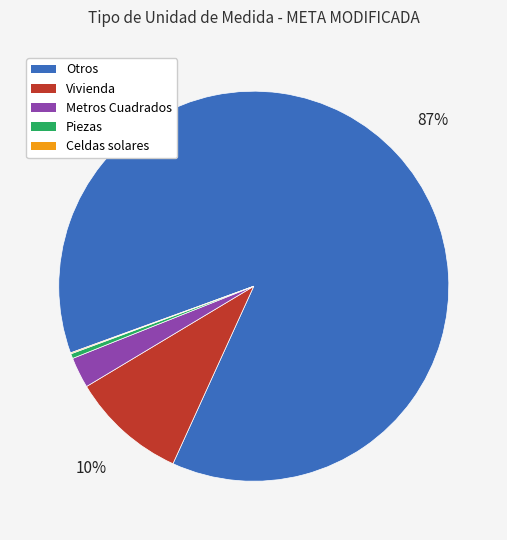

Between Vivienda and Otros, which is larger?

Otros